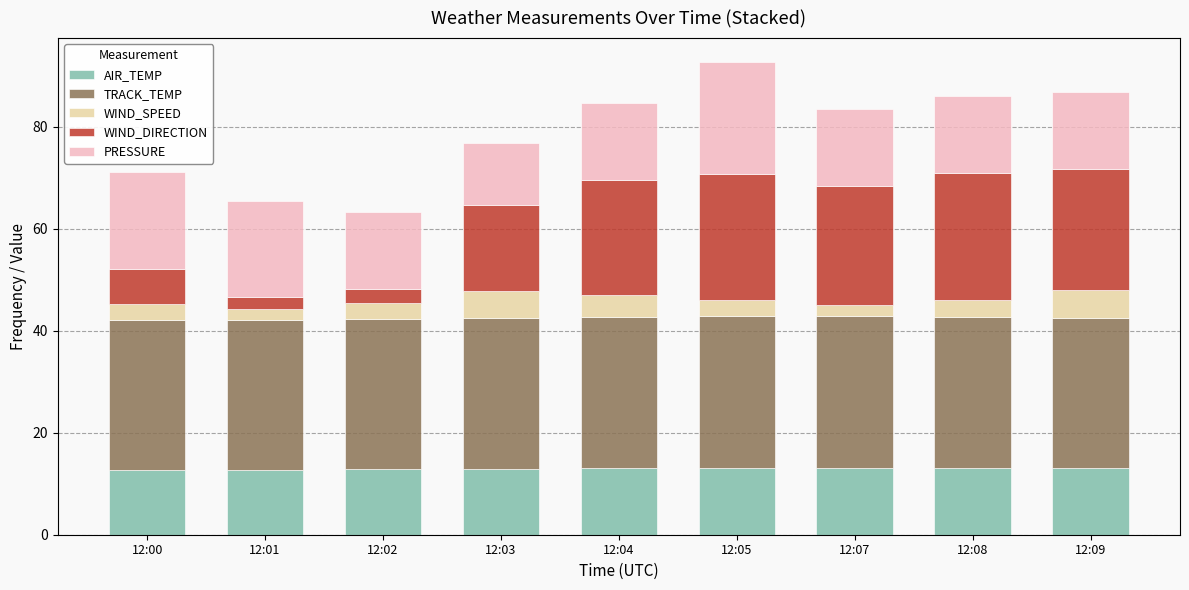

What is the average value of the AIR_TEMP series?

13.0